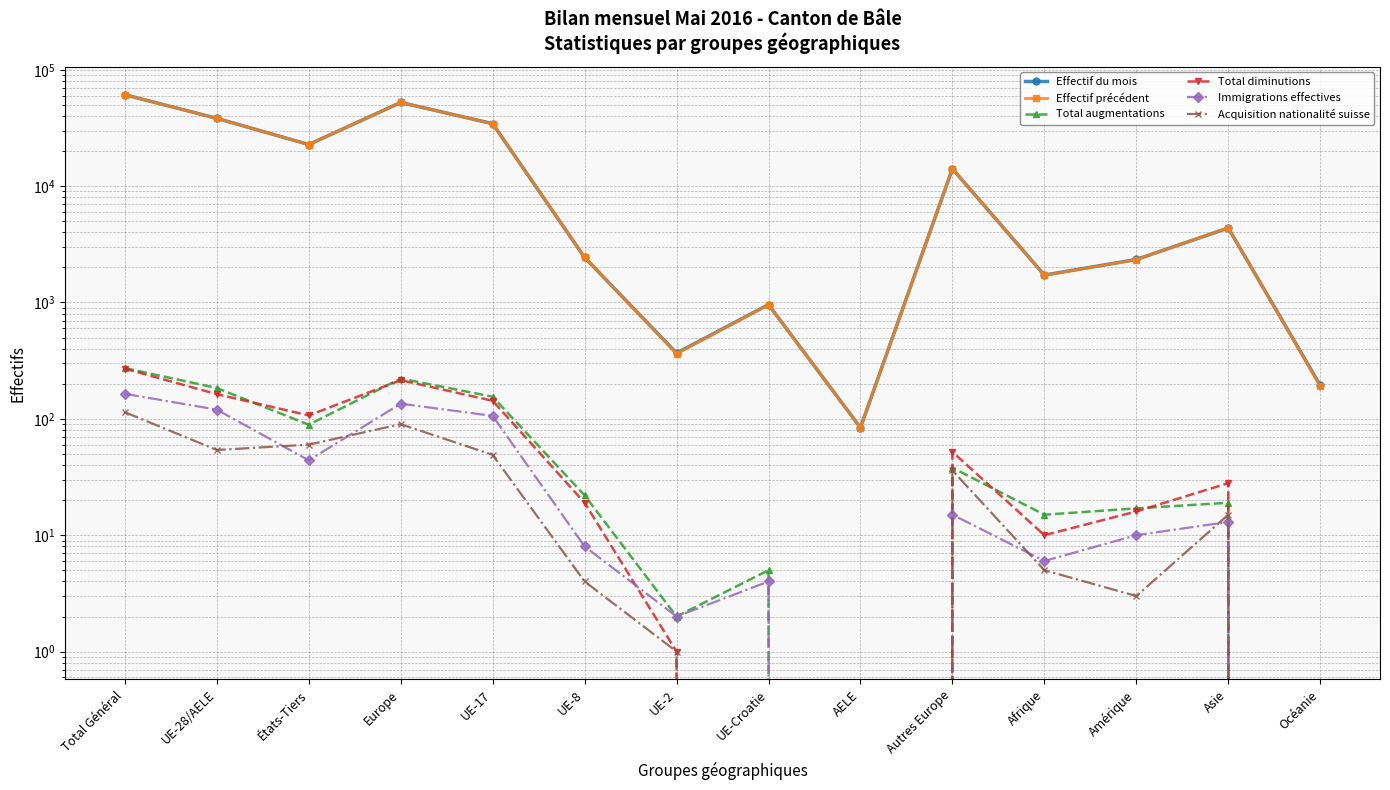

Reading left to right, extract all data points from this chart.

Effectif du mois: 61034	38264	22770	52373	34416	2438	367	959	84	14109	1719	2342	4367	194
Effectif précédent: 61009	38228	22781	52347	34384	2440	363	957	84	14119	1711	2335	4385	191
Total augmentations: 273	184	89	222	155	22	2	5	0	38	15	17	19	0
Total diminutions: 270	163	107	215	143	19	1	0	0	52	10	16	28	0
Immigrations effectives: 164	120	44	135	106	8	2	4	0	15	6	10	13	0
Acquisition nationalité suisse: 114	54	60	90	49	4	1	0	0	36	5	3	15	0